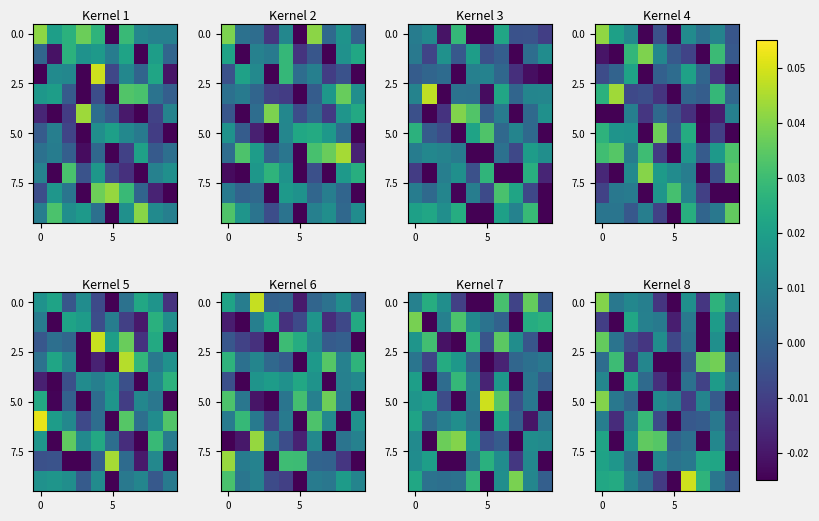

At which category does the chart reach its peak across all series?

6